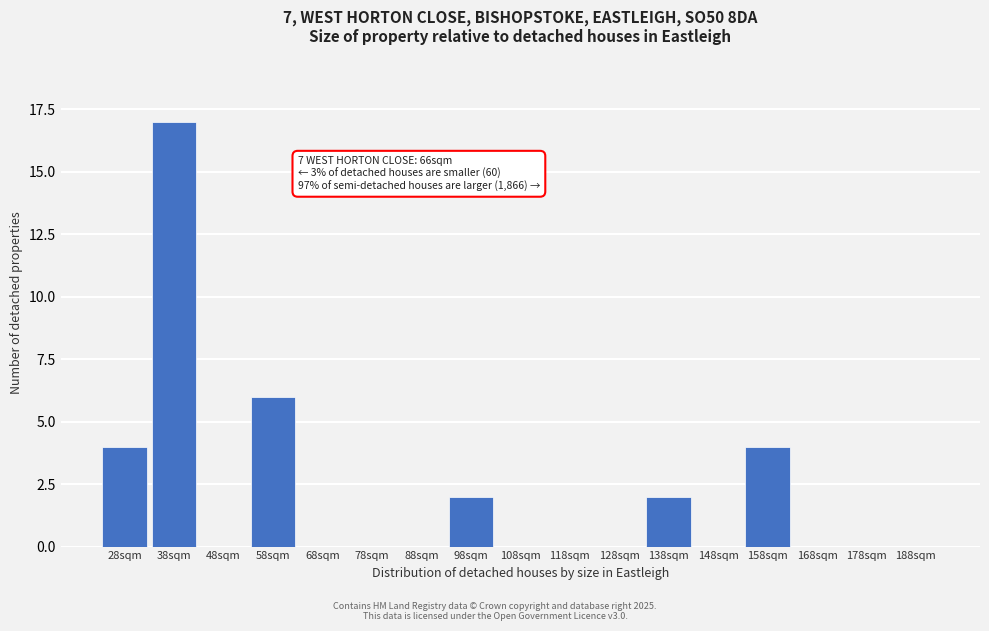

Reading left to right, what are all the values shown in this chart?

28sqm=4	38sqm=17	48sqm=0	58sqm=6	68sqm=0	78sqm=0	88sqm=0	98sqm=2	108sqm=0	118sqm=0	128sqm=0	138sqm=2	148sqm=0	158sqm=4	168sqm=0	178sqm=0	188sqm=0